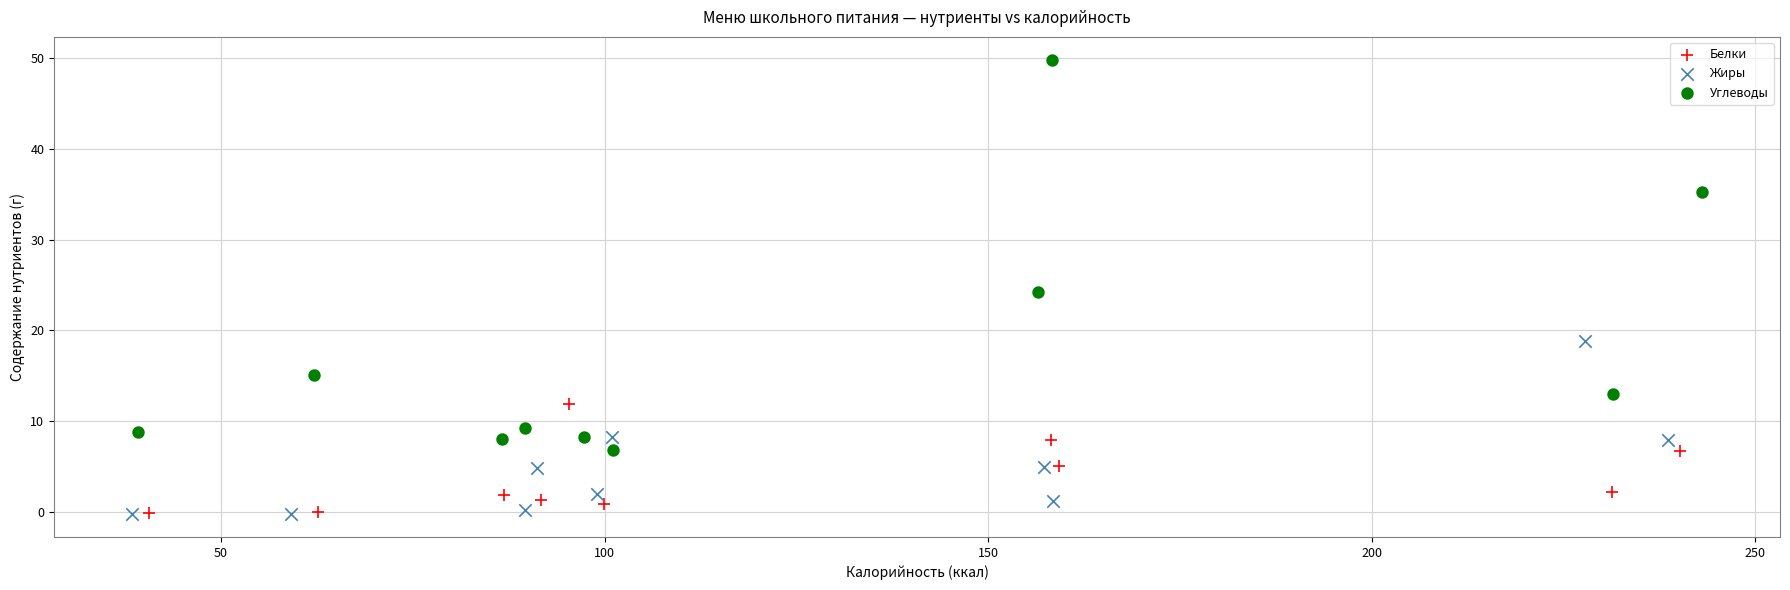

Which series has the widest spread of Y values?

Углеводы